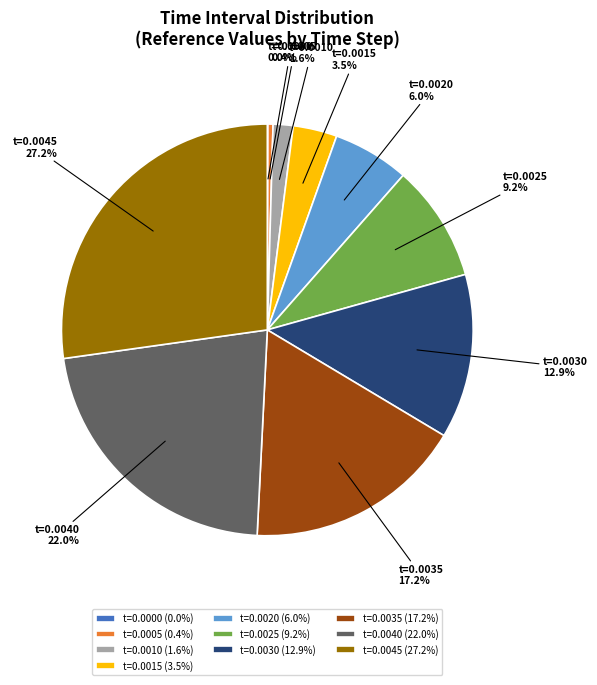

Which has a higher value, t=0.0005 or t=0.0015?

t=0.0015